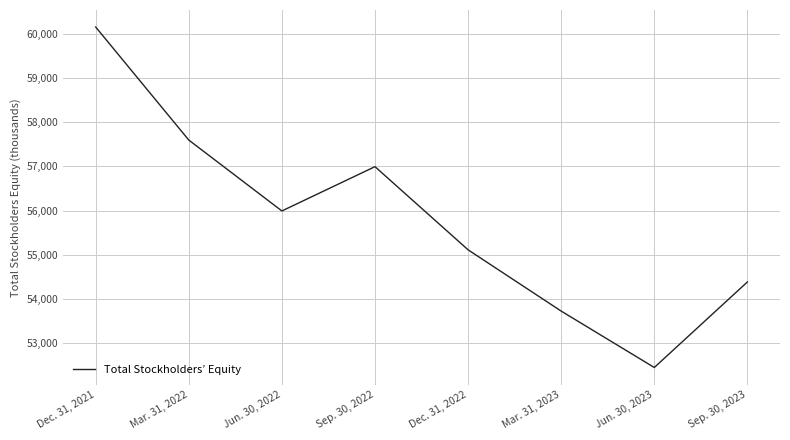

True or false: the data has more than 0 interior local peaks.

True